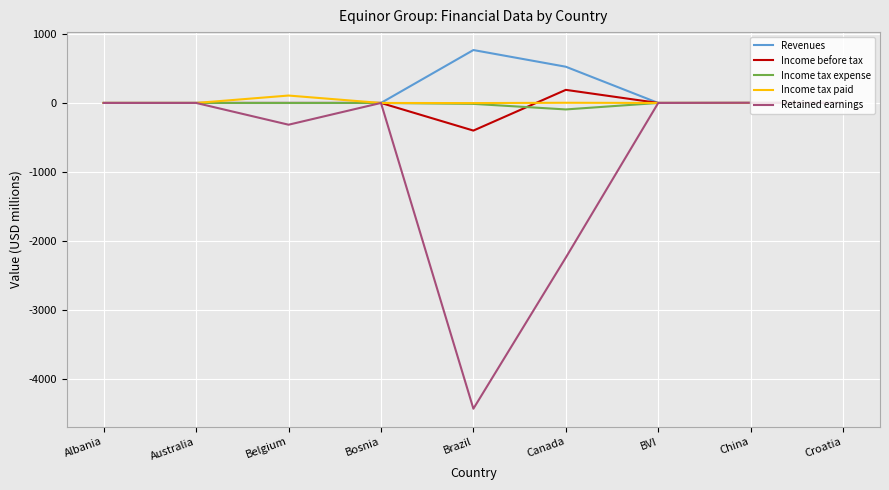

At which label is Revenues closest to 383?

Canada